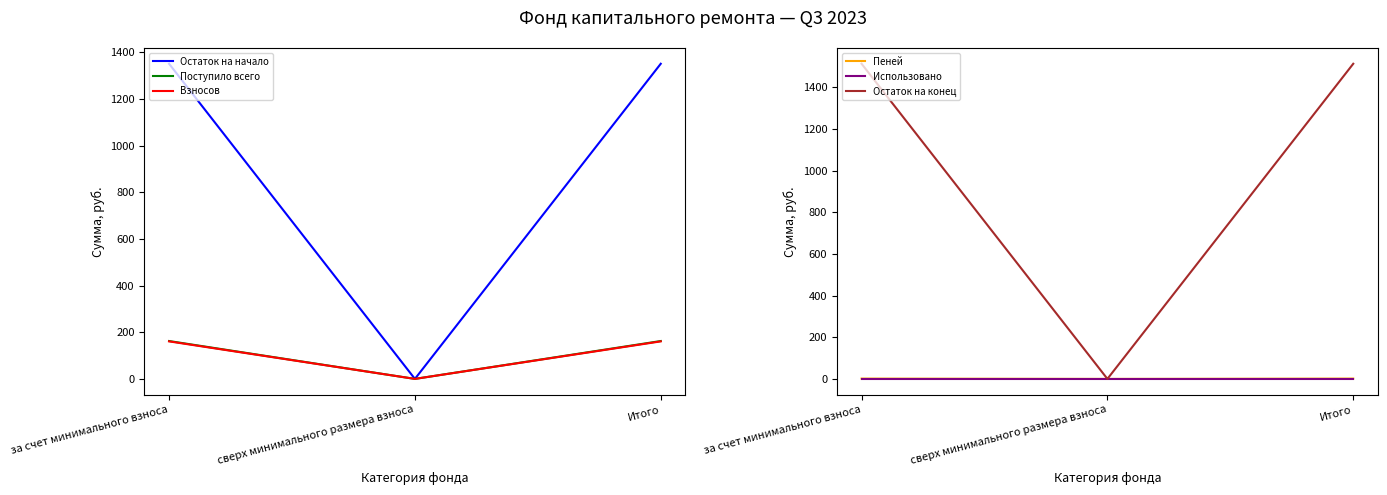

Where does the Пеней series first go above 1?

за счет минимального взноса